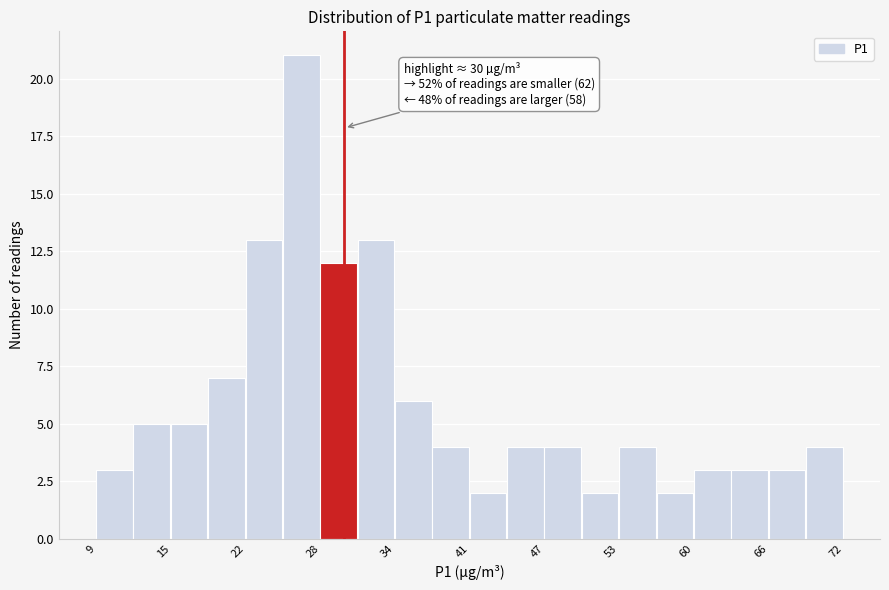

Around what value on the x-axis is the tallest bar? Give the approximate position of its centre, as read against the axis.

26